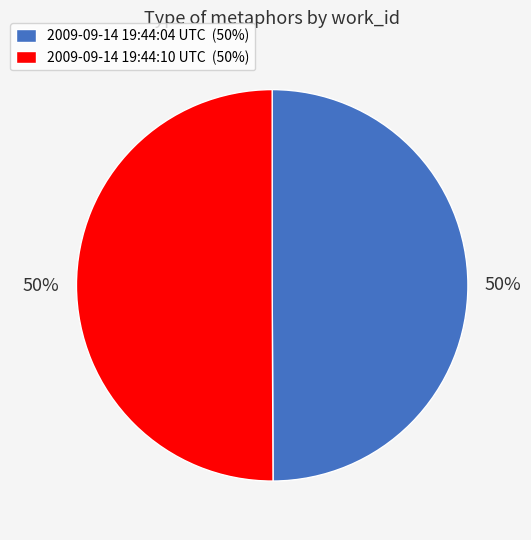

Approximately how many times larger is the value at 2009-09-14 19:44:10 UTC compared to 2009-09-14 19:44:04 UTC?

1.0